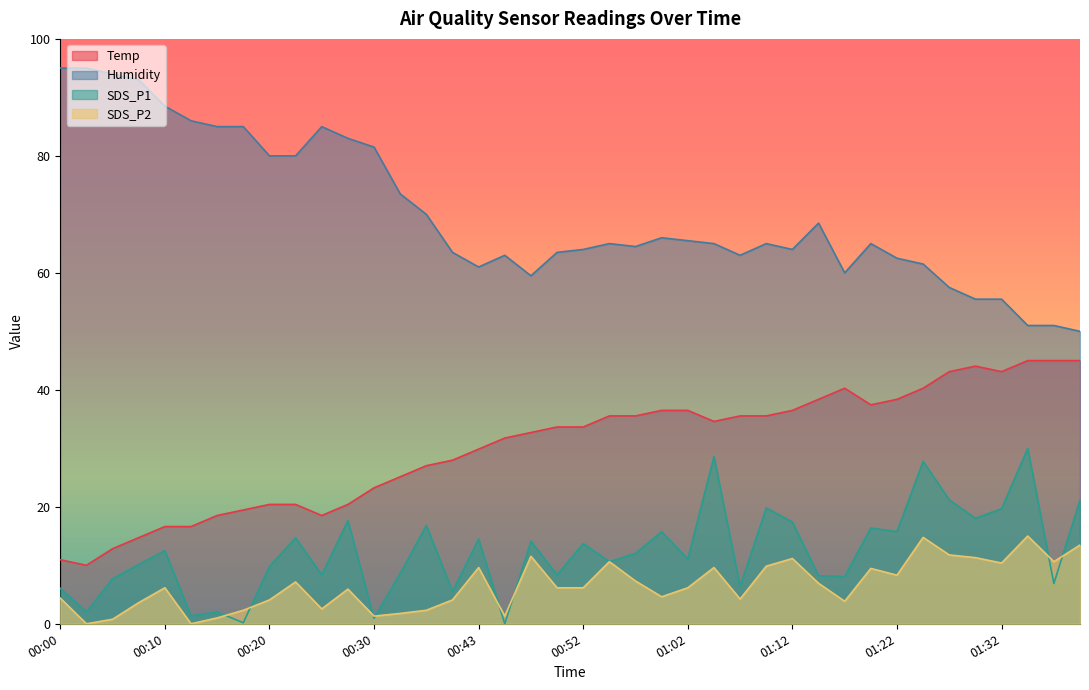

Reading left to right, list all the values displayed in this chart.

Temp: 00:00=10.9	00:02=10.0	00:05=12.8	00:07=14.7	00:10=16.6	00:12=16.6	00:15=18.5	00:17=19.5	00:20=20.4	00:22=20.4	00:25=18.5	00:27=20.4	00:30=23.2	00:32=25.1	00:35=27.0	00:40=28.0	00:43=29.9	00:45=31.8	00:48=32.7	00:50=33.6	00:52=33.6	00:55=35.5	00:57=35.5	01:00=36.5	01:02=36.5	01:05=34.6	01:07=35.5	01:10=35.5	01:12=36.5	01:15=38.4	01:17=40.3	01:20=37.4	01:22=38.4	01:25=40.3	01:27=43.1	01:30=44.1	01:32=43.1	01:35=45.0	01:37=45.0	01:40=45.0
Humidity: 00:00=95.0	00:02=95.0	00:05=94.0	00:07=93.0	00:10=88.5	00:12=86.0	00:15=85.0	00:17=85.0	00:20=80.0	00:22=80.0	00:25=85.0	00:27=83.0	00:30=81.5	00:32=73.5	00:35=70.0	00:40=63.5	00:43=61.0	00:45=63.0	00:48=59.5	00:50=63.5	00:52=64.0	00:55=65.0	00:57=64.5	01:00=66.0	01:02=65.5	01:05=65.0	01:07=63.0	01:10=65.0	01:12=64.0	01:15=68.5	01:17=60.0	01:20=65.0	01:22=62.5	01:25=61.5	01:27=57.5	01:30=55.5	01:32=55.5	01:35=51.0	01:37=51.0	01:40=50.0
SDS_P1: 00:00=6.1	00:02=2.0	00:05=7.7	00:07=10.1	00:10=12.5	00:12=1.4	00:15=2.0	00:17=0.2	00:20=9.8	00:22=14.7	00:25=8.4	00:27=17.6	00:30=0.9	00:32=8.6	00:35=16.8	00:40=5.5	00:43=14.5	00:45=0.0	00:48=14.1	00:50=8.4	00:52=13.7	00:55=10.6	00:57=12.0	01:00=15.7	01:02=11.1	01:05=28.6	01:07=6.4	01:10=19.8	01:12=17.4	01:15=8.2	01:17=8.1	01:20=16.4	01:22=15.7	01:25=27.8	01:27=21.2	01:30=18.0	01:32=19.7	01:35=30.0	01:37=6.9	01:40=21.1
SDS_P2: 00:00=4.4	00:02=0.0	00:05=0.8	00:07=3.6	00:10=6.2	00:12=0.0	00:15=1.0	00:17=2.3	00:20=4.1	00:22=7.2	00:25=2.5	00:27=5.9	00:30=1.3	00:32=1.8	00:35=2.3	00:40=4.1	00:43=9.6	00:45=1.3	00:48=11.5	00:50=6.2	00:52=6.2	00:55=10.6	00:57=7.3	01:00=4.6	01:02=6.2	01:05=9.6	01:07=4.2	01:10=9.8	01:12=11.2	01:15=6.9	01:17=3.8	01:20=9.5	01:22=8.3	01:25=14.8	01:27=11.8	01:30=11.3	01:32=10.4	01:35=15.0	01:37=10.6	01:40=13.5